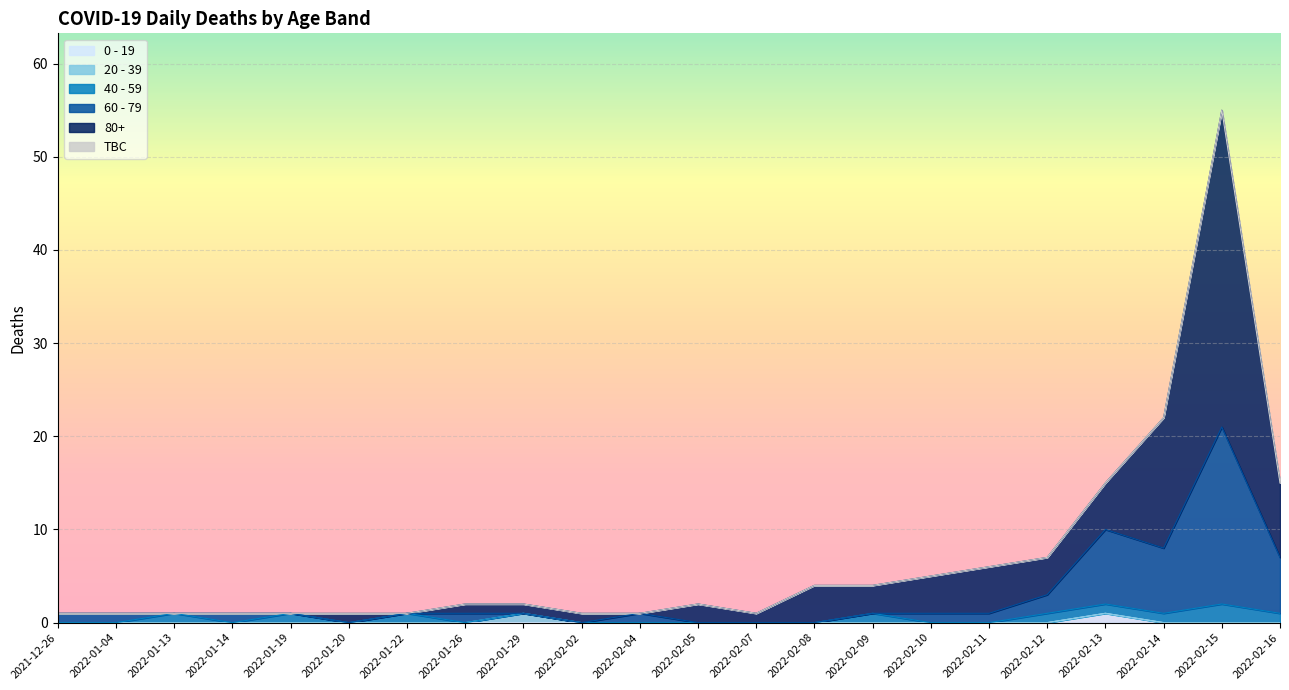

At which category is the sum across all series the highest?

2022-02-15